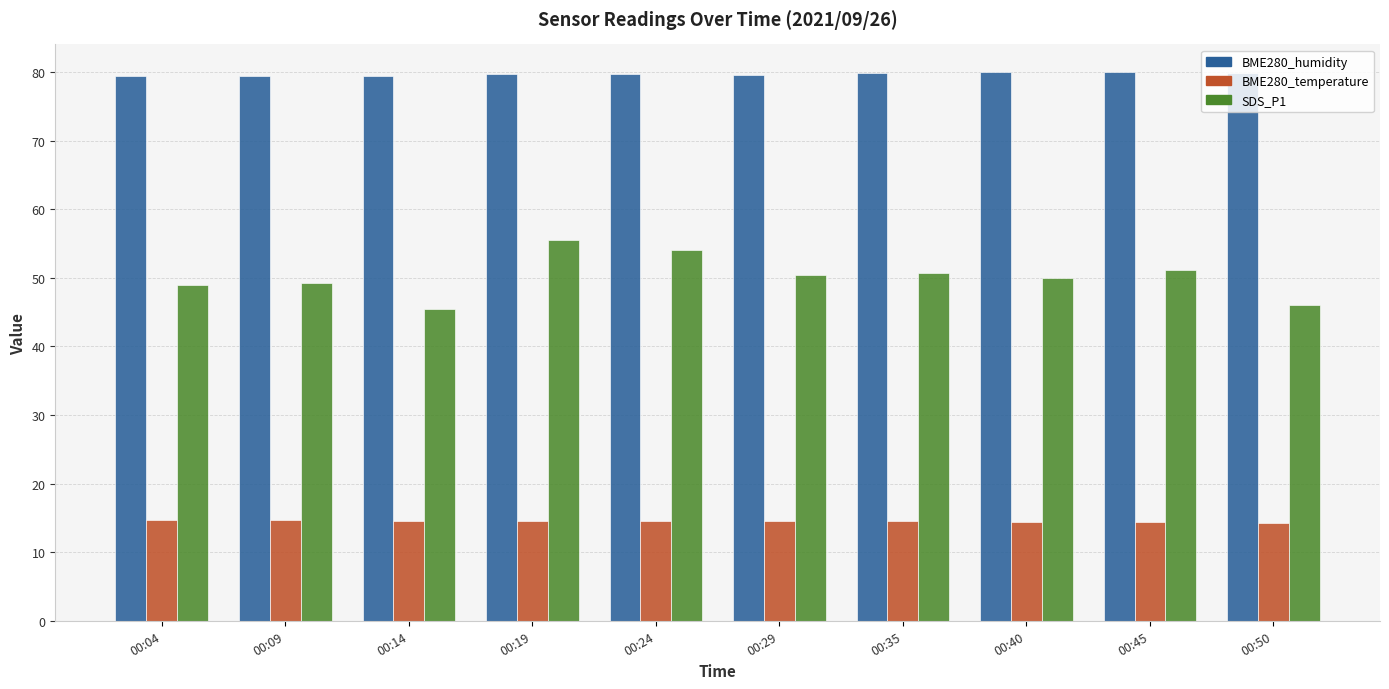

List the series in order of their peak value, highest first.

BME280_humidity, SDS_P1, BME280_temperature